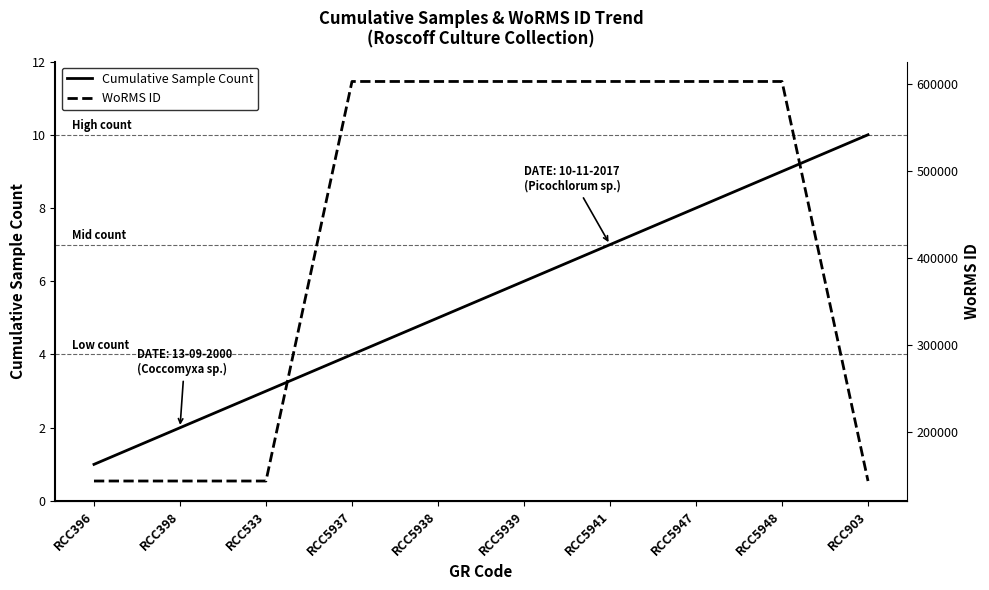

How many categories are shown in the chart?

10